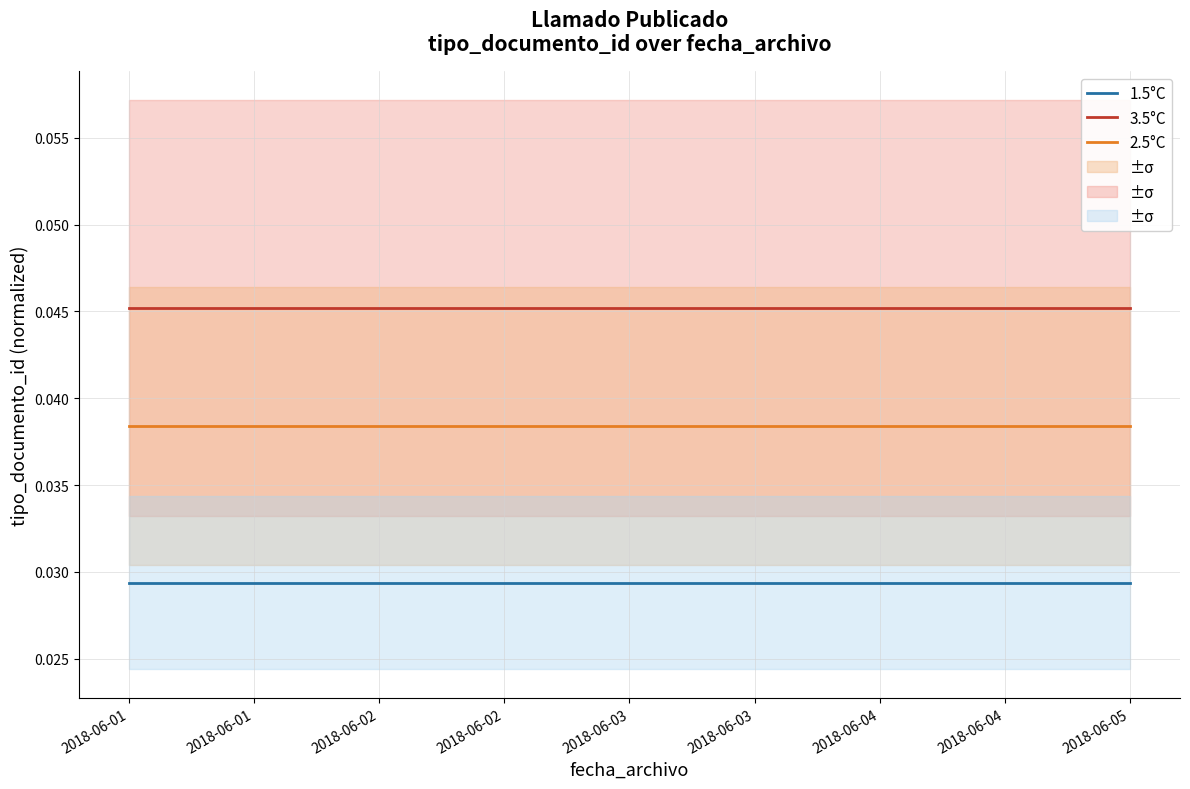

Is the value of 2.5°C at 2018-06-05 greater than the value of 1.5°C at 2018-06-01?

Yes